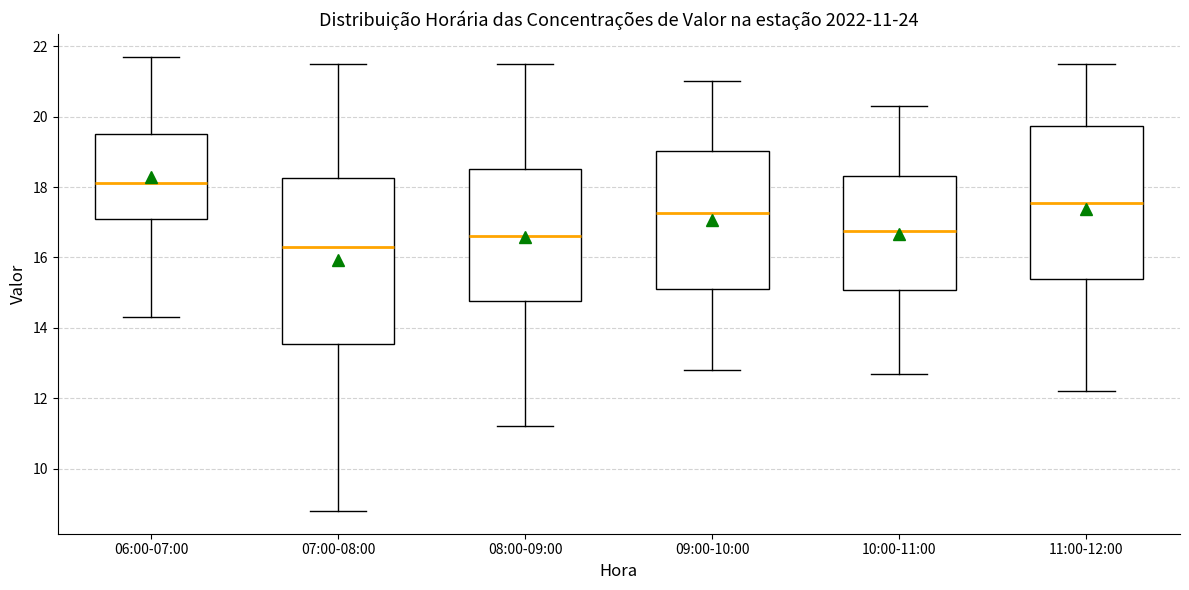

Which box has the highest median line?

06:00-07:00